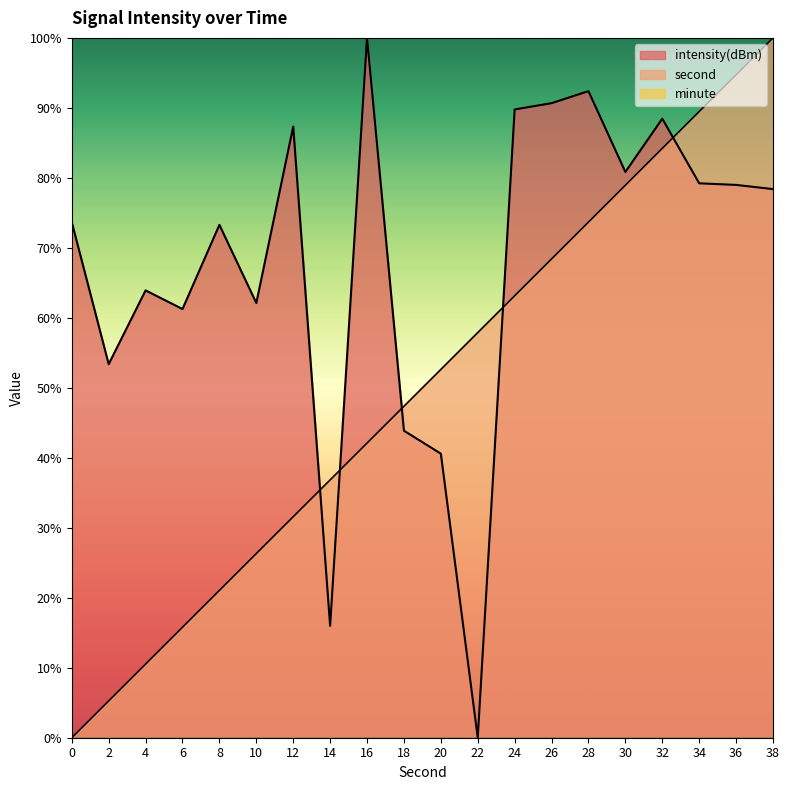

How many distinct data groups are displayed?

3